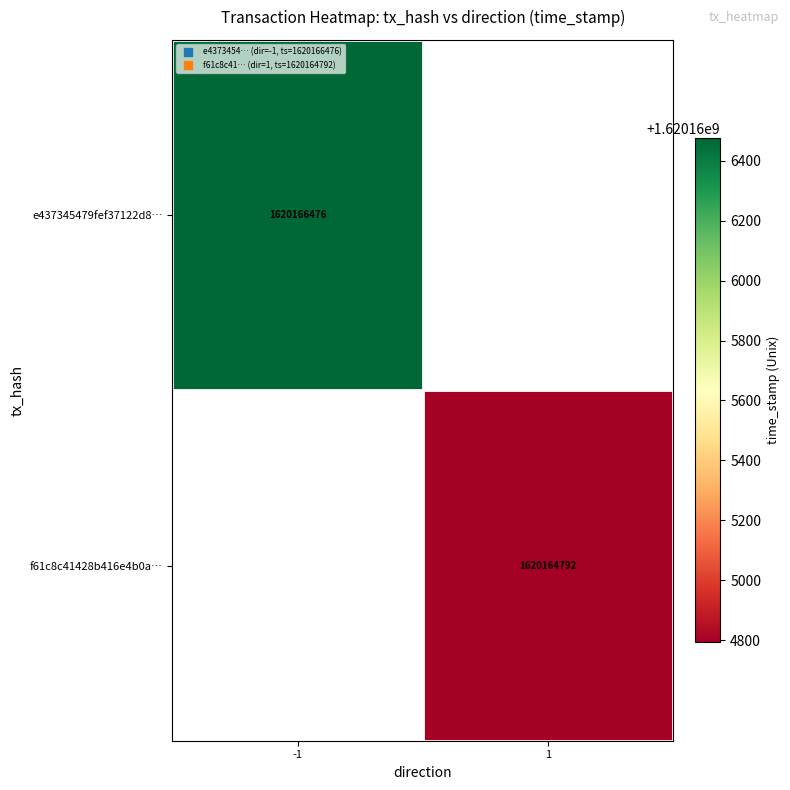

The f61c8c41428b416e4b0a… series shows 1620164792.0 at 1. True or false?

True